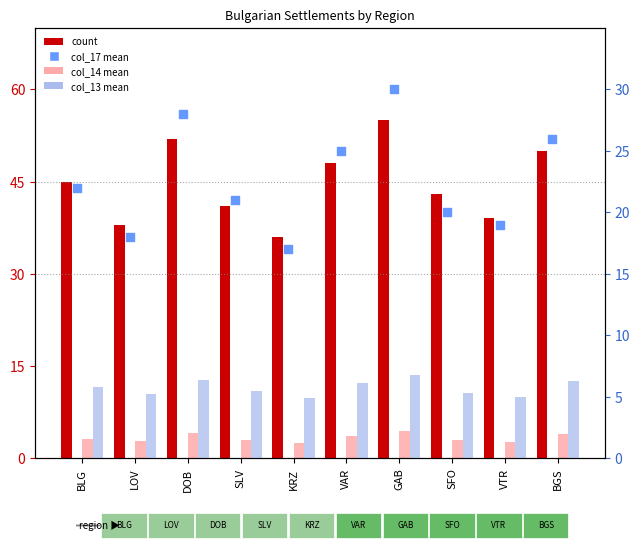

Is the value of col_17 mean (pct rank) at KRZ greater than the value of col_14 mean at VTR?

Yes